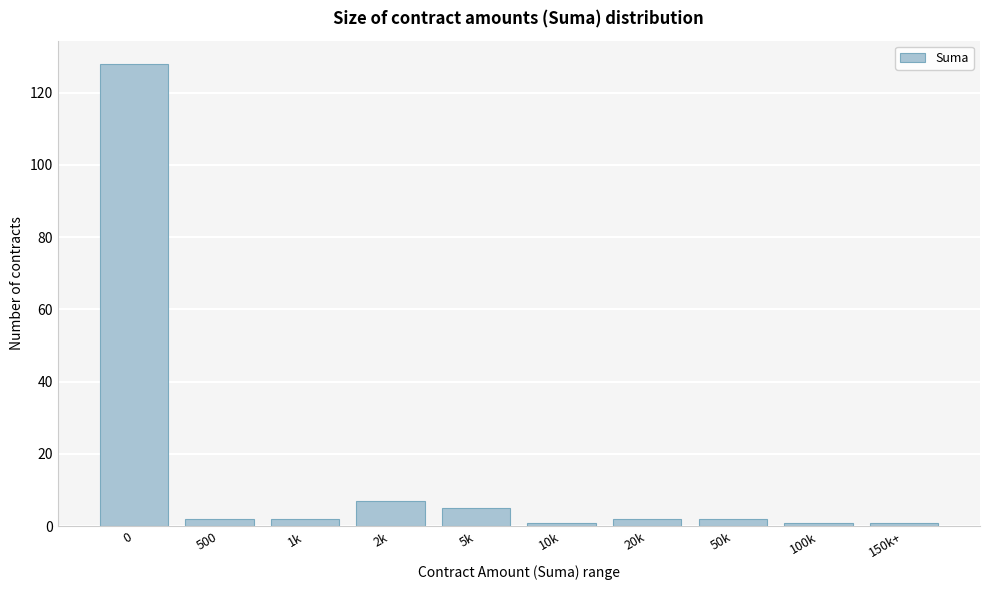

Reading left to right, transcribe all the data shown in this chart.

128	2	2	7	5	1	2	2	1	1